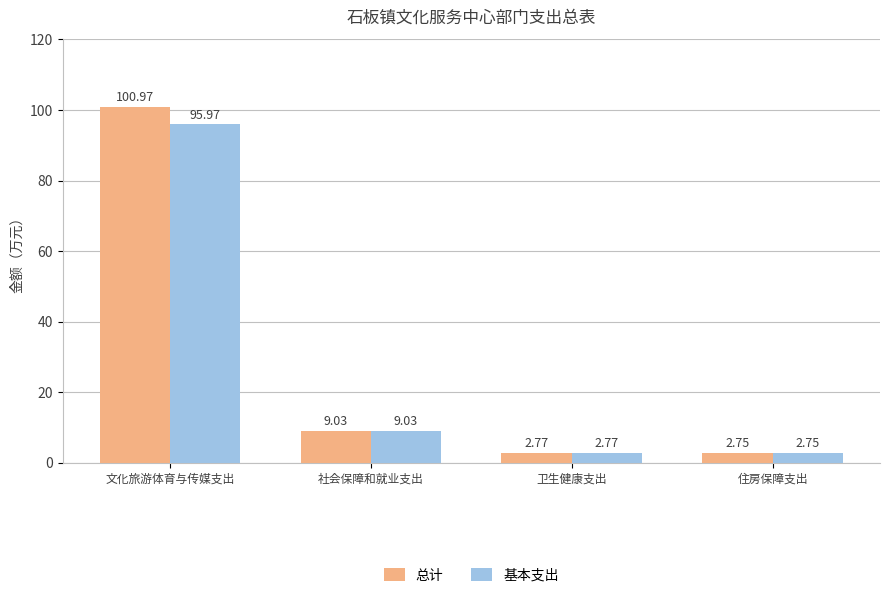

What position from the right is 住房保障支出?

1